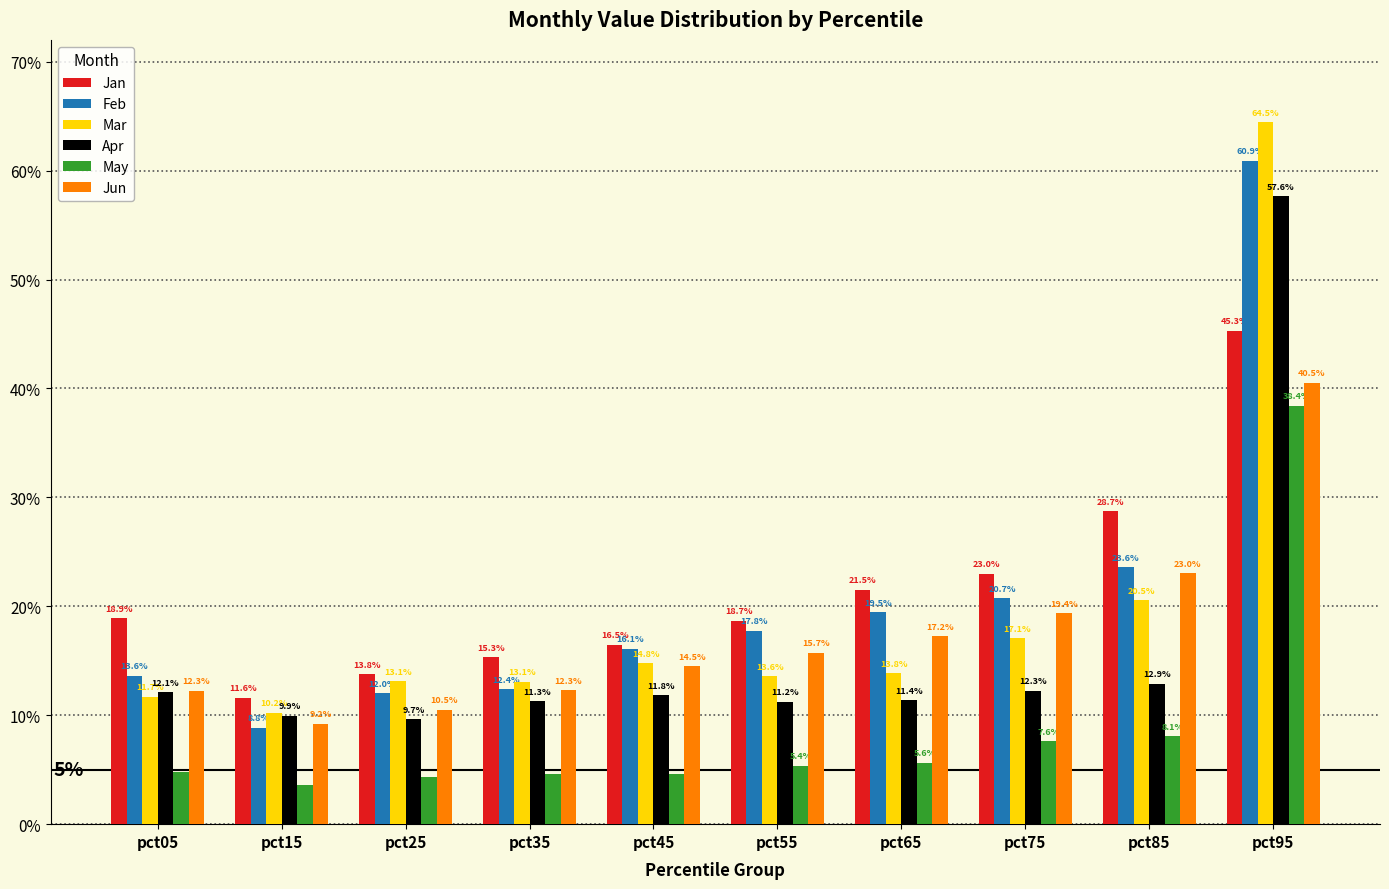

Are the bars horizontal?

No